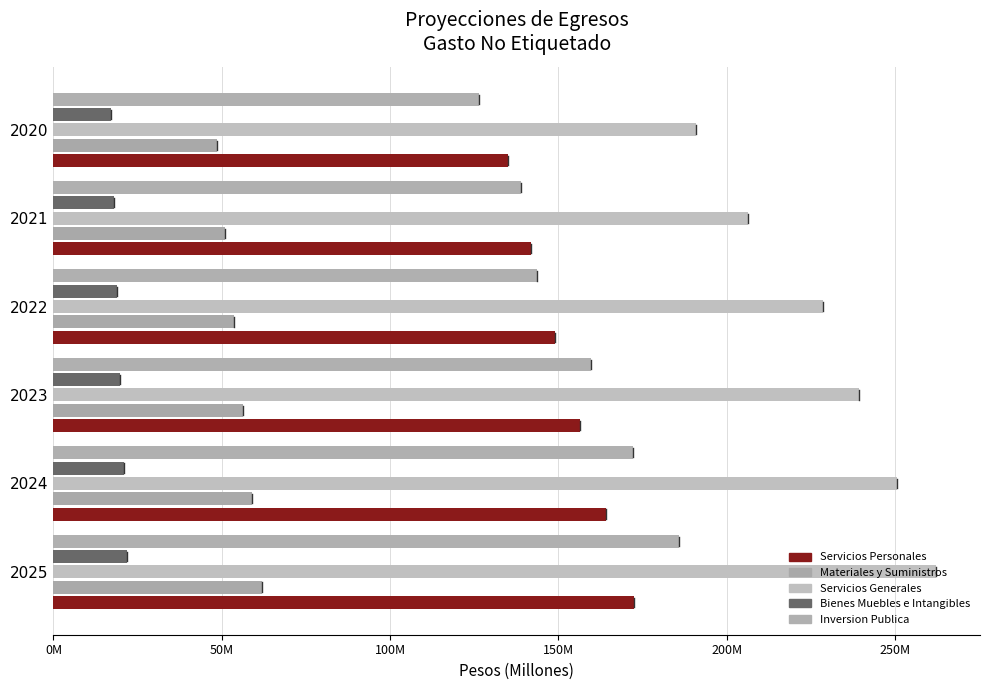

What is the minimum value for Bienes Muebles e Intangibles?

17.1